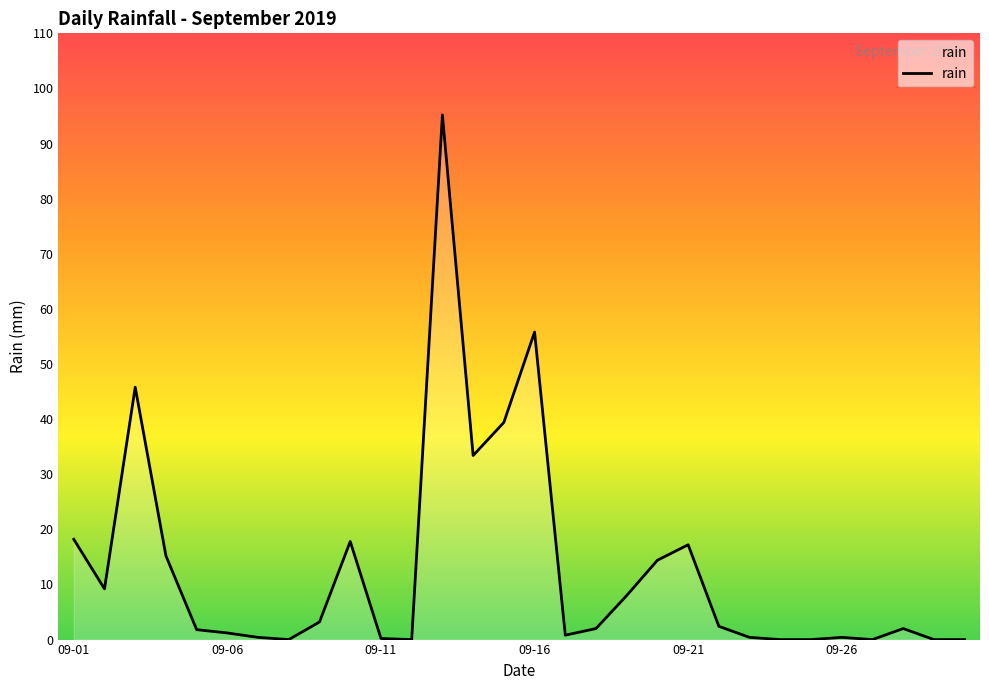

What is the maximum value shown in the chart?

95.2